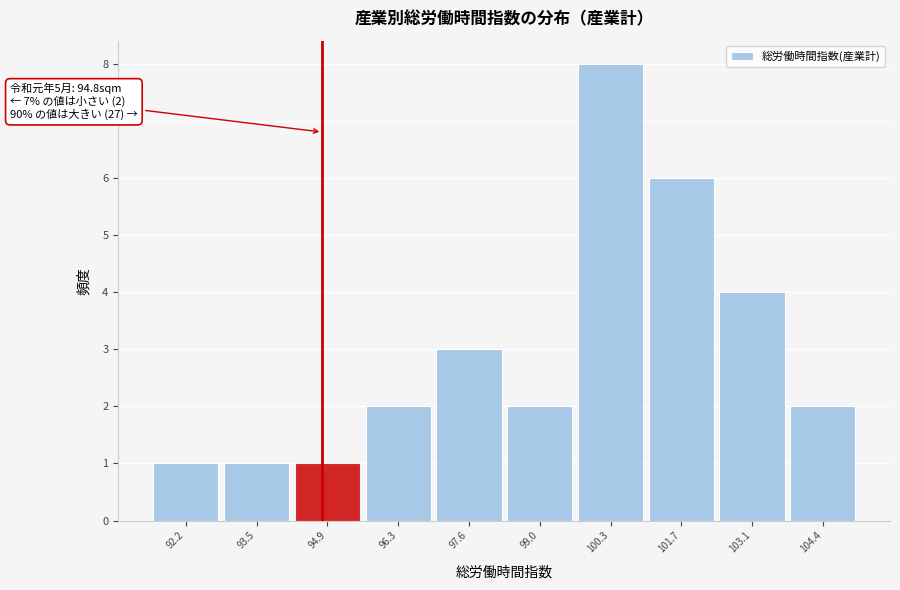

Over which range of the x-axis is the bar tallest?

99.66 to 101.02